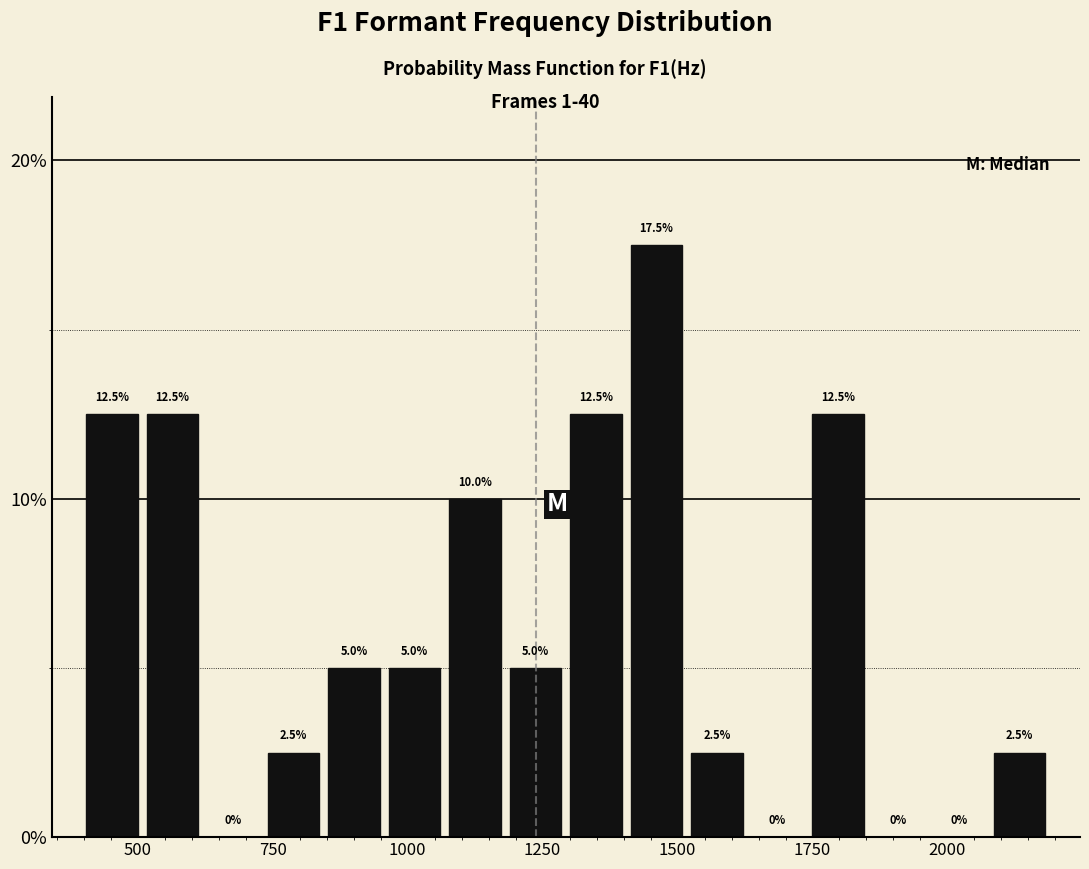

Read against the x-axis, roughly where is the centre of the tallest bar?

1450